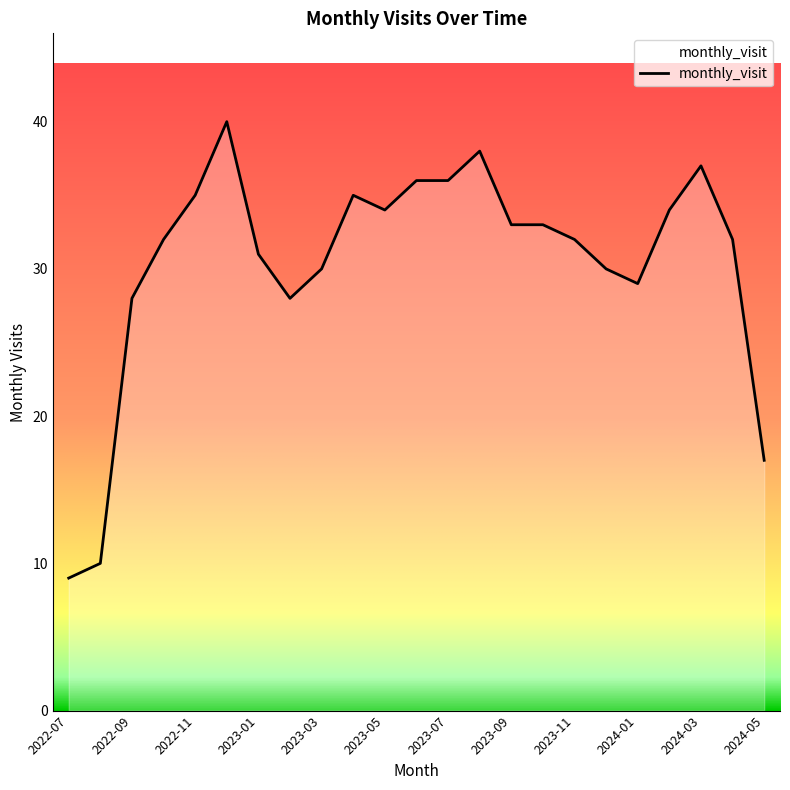

What is the difference between the maximum and minimum values?

31